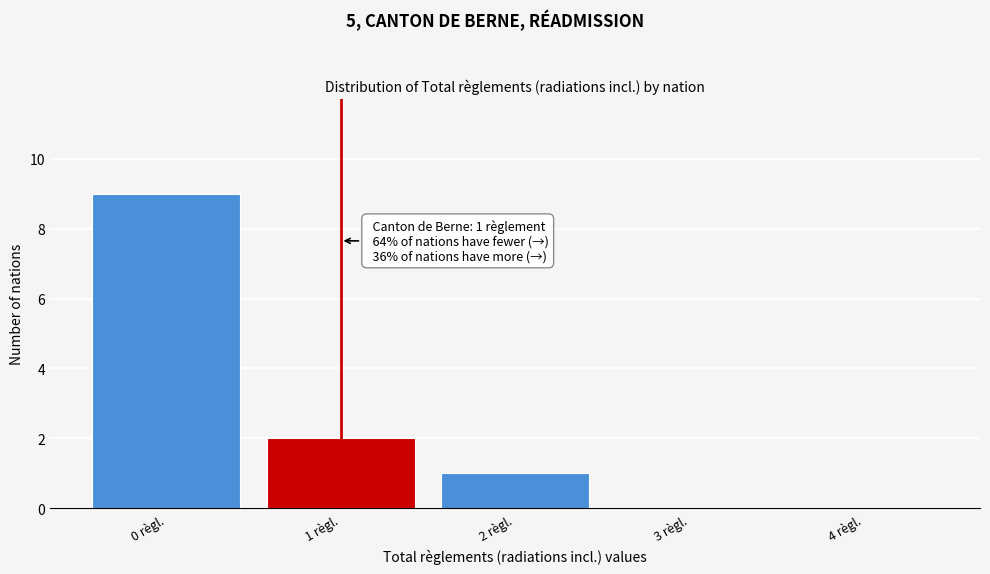

Which range on the x-axis has the tallest bar?

-0.5 to 0.5